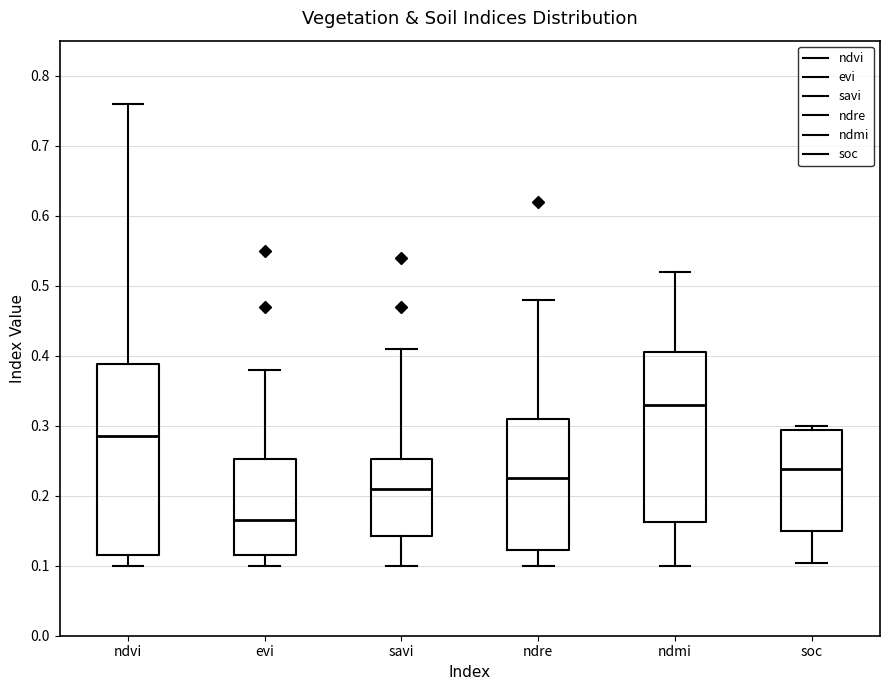

Comparing the boxes themselves (not the whiskers), which one is the tallest?

ndvi